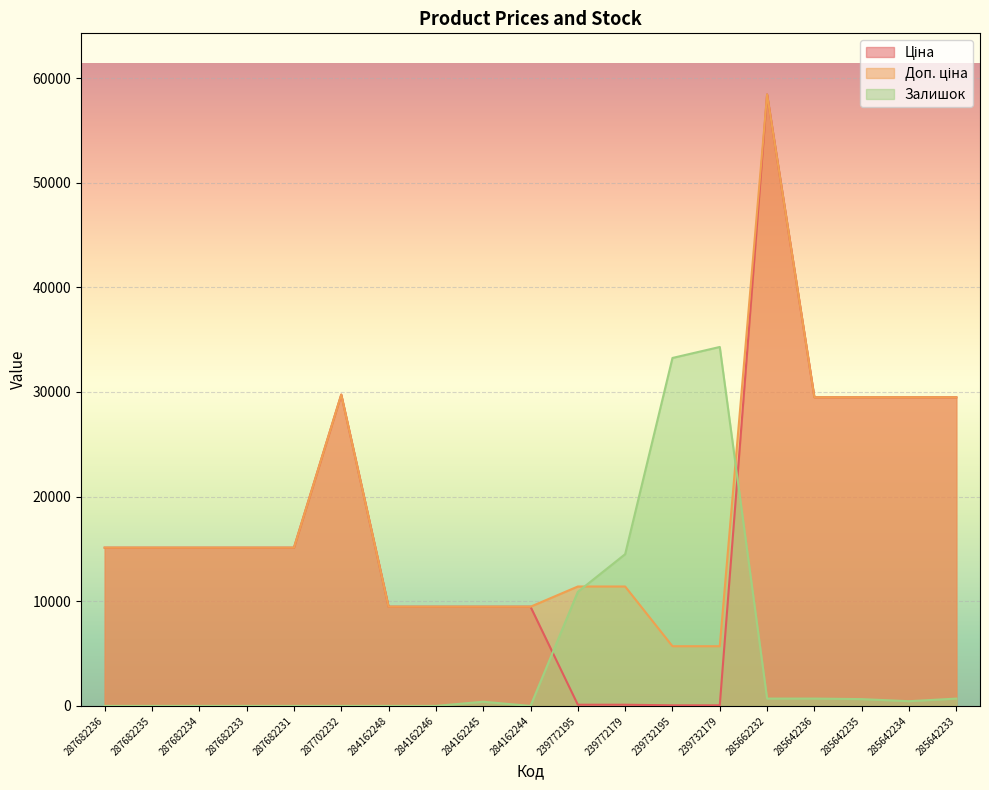

The Ціна series shows 15120.0 at 287682231. True or false?

True